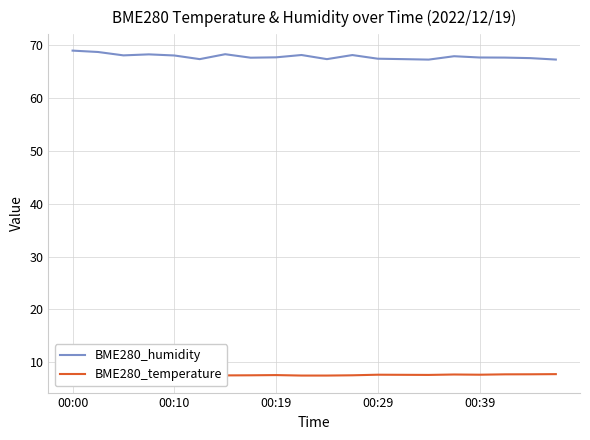

What is the difference between the highest and lowest values at 10?

59.8